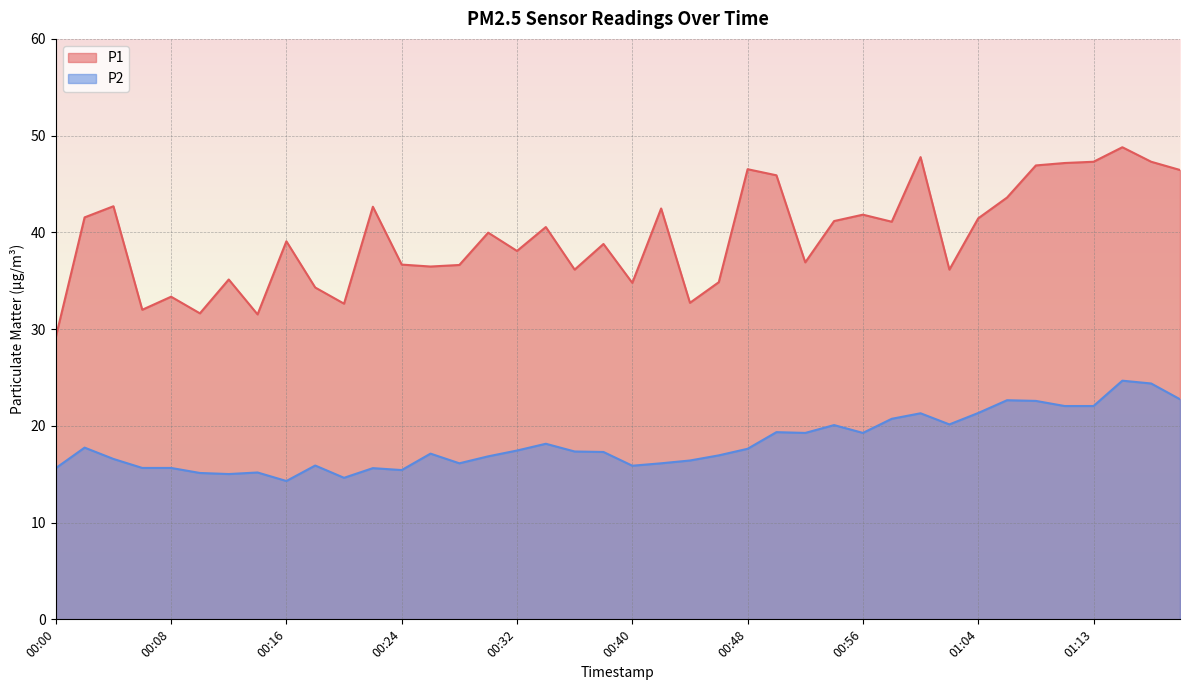

Reading left to right, what are all the values shown in this chart?

P1: 29.2	41.5	42.7	32.0	33.4	31.6	35.1	31.5	39.1	34.3	32.6	42.6	36.7	36.5	36.6	40.0	38.1	40.5	36.1	38.8	34.8	42.5	32.7	34.9	46.5	45.9	36.9	41.2	41.8	41.1	47.8	36.1	41.5	43.6	46.9	47.2	47.3	48.8	47.3	46.5
P2: 15.6	17.8	16.6	15.7	15.7	15.1	15.0	15.2	14.3	15.9	14.6	15.6	15.4	17.1	16.1	16.9	17.4	18.1	17.4	17.3	15.9	16.1	16.4	16.9	17.6	19.4	19.3	20.1	19.3	20.7	21.3	20.1	21.3	22.6	22.6	22.1	22.1	24.7	24.4	22.8